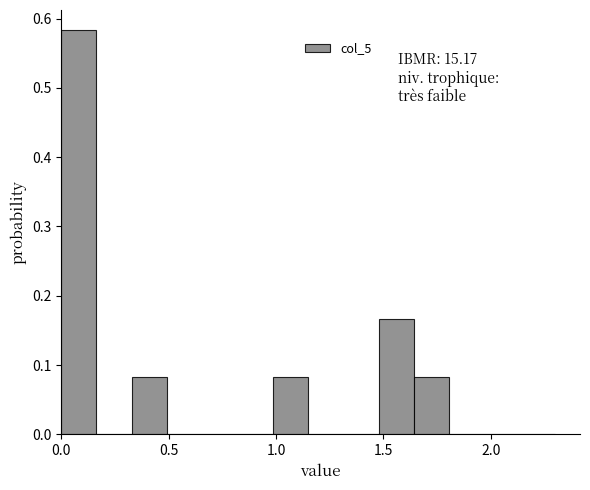

Around what value on the x-axis is the tallest bar? Give the approximate position of its centre, as read against the axis.

0.10